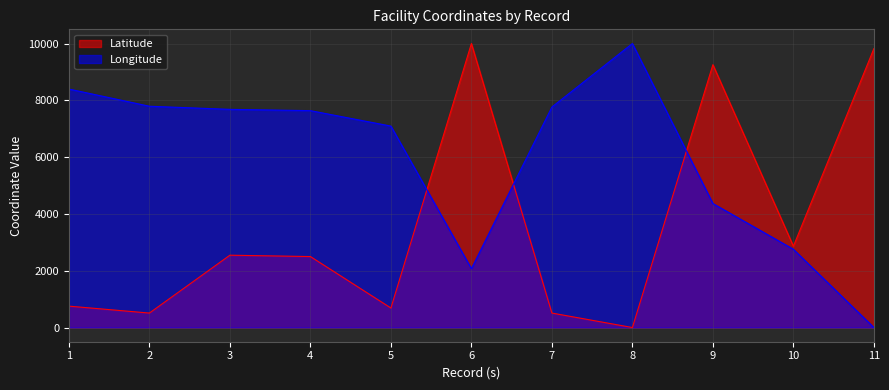

At which label does Longitude first exceed 7637?

1